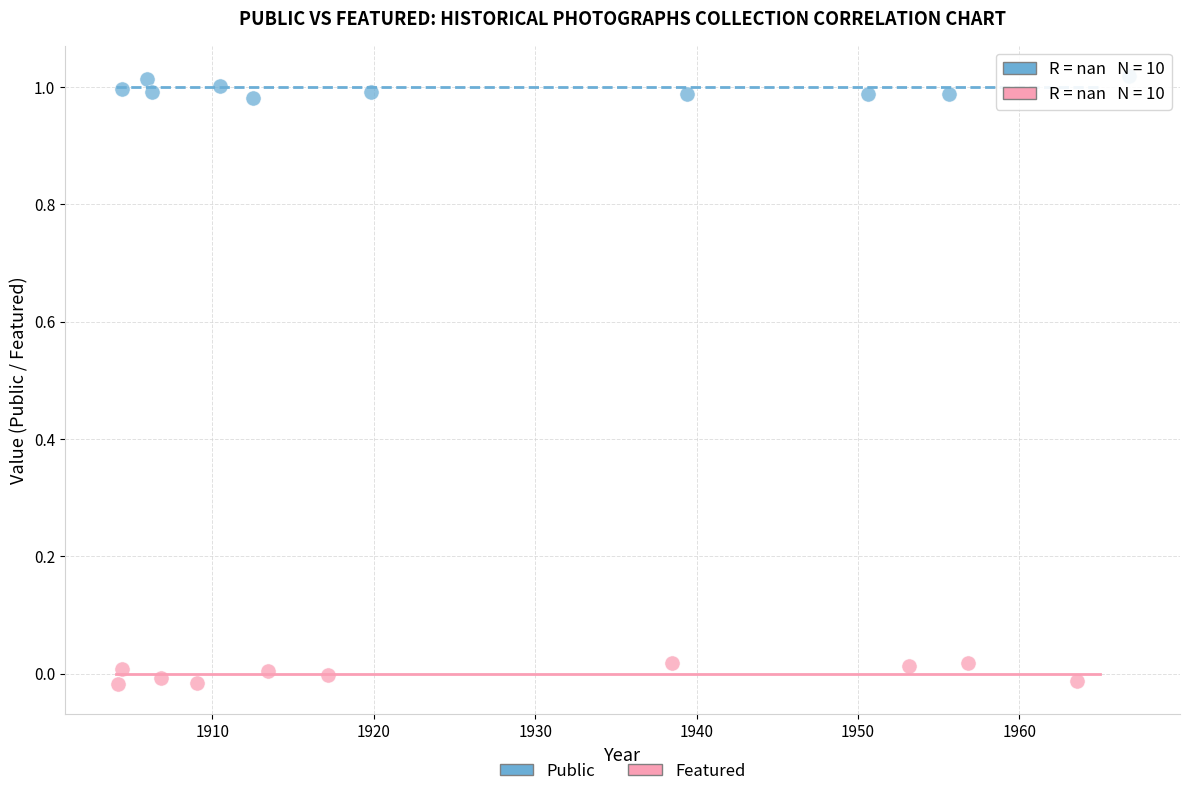

Which series reaches the maximum Y coordinate?

Public